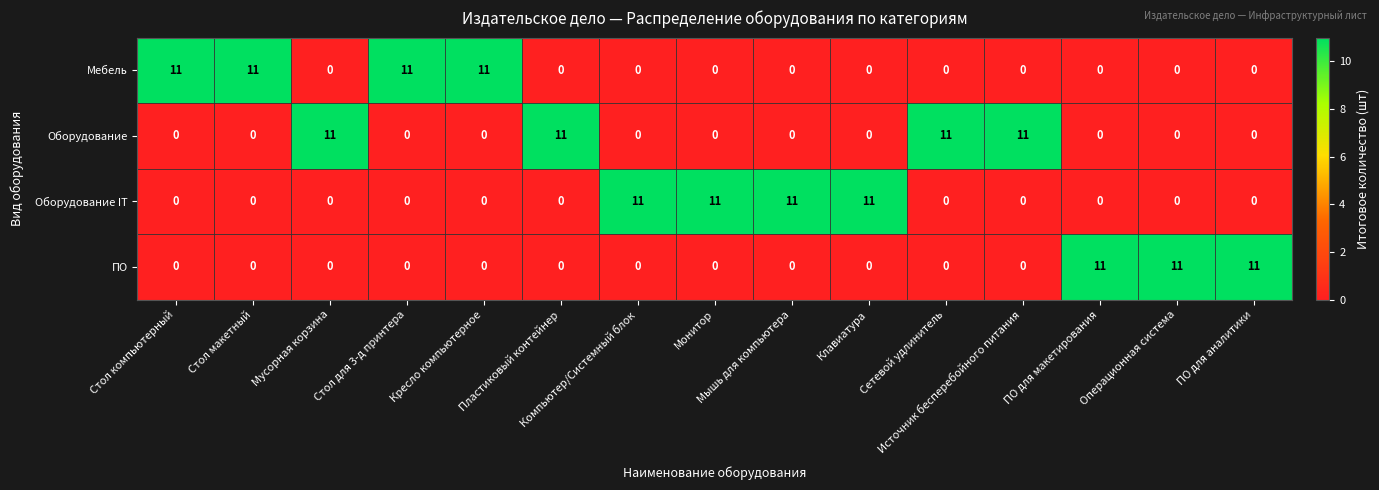

What is the maximum value for Оборудование IT?

11